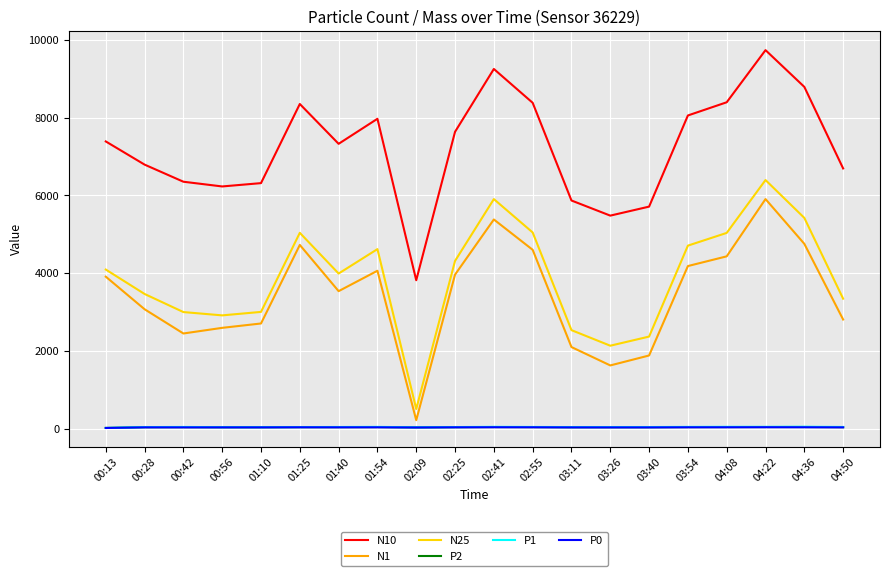

What is the spread (max minus min) of values at 02:09?

3789.3